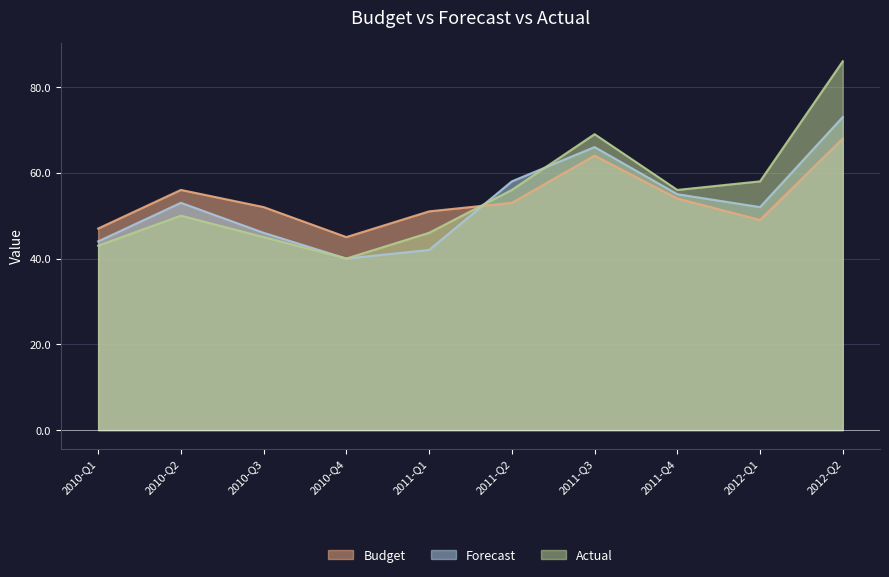

How many distinct data groups are displayed?

3